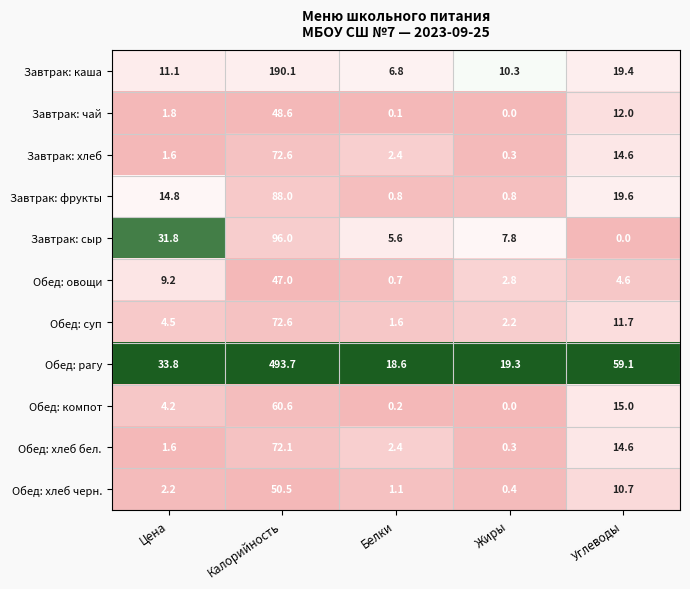

True or false: Обед: хлеб черн. has a value of 10.7 at Углеводы.

True